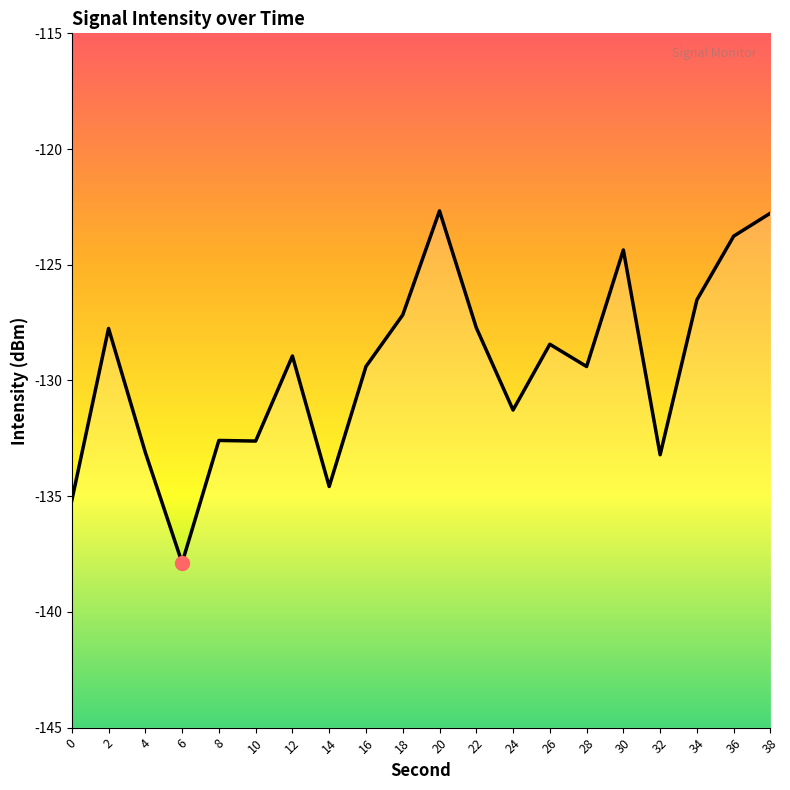

True or false: the data shows -133.2 at 32.

True